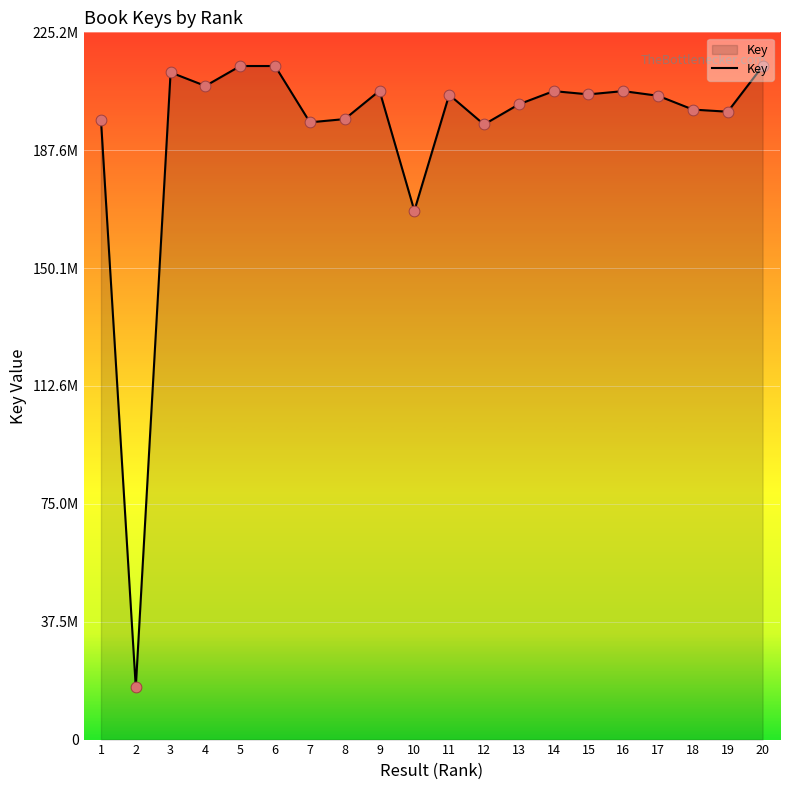

What is the change in value from 8 to 9?

+9025968